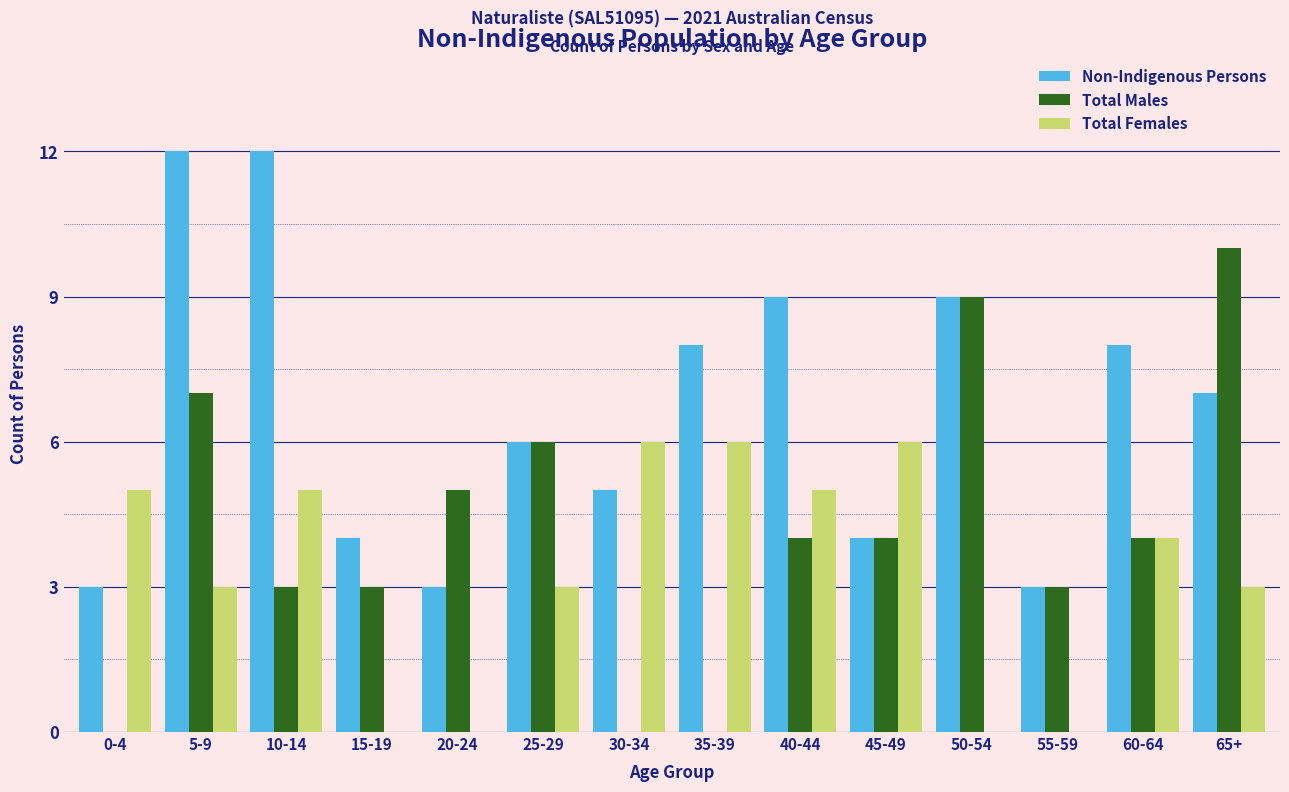

At which label does Total Males reach its peak?

65+